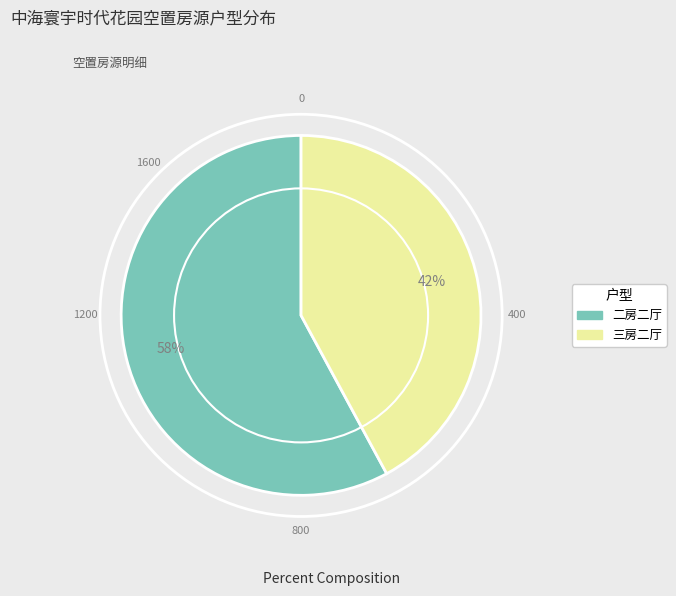

Rank the categories by value from highest to lowest.

二房二厅, 三房二厅